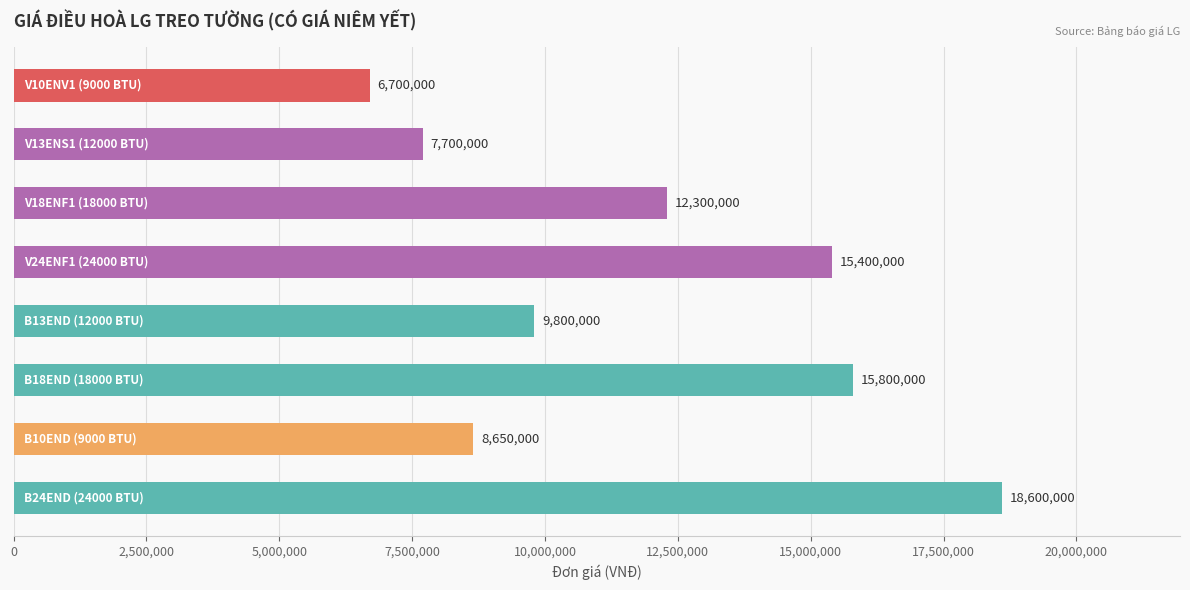

What is the greatest value displayed?

18600000